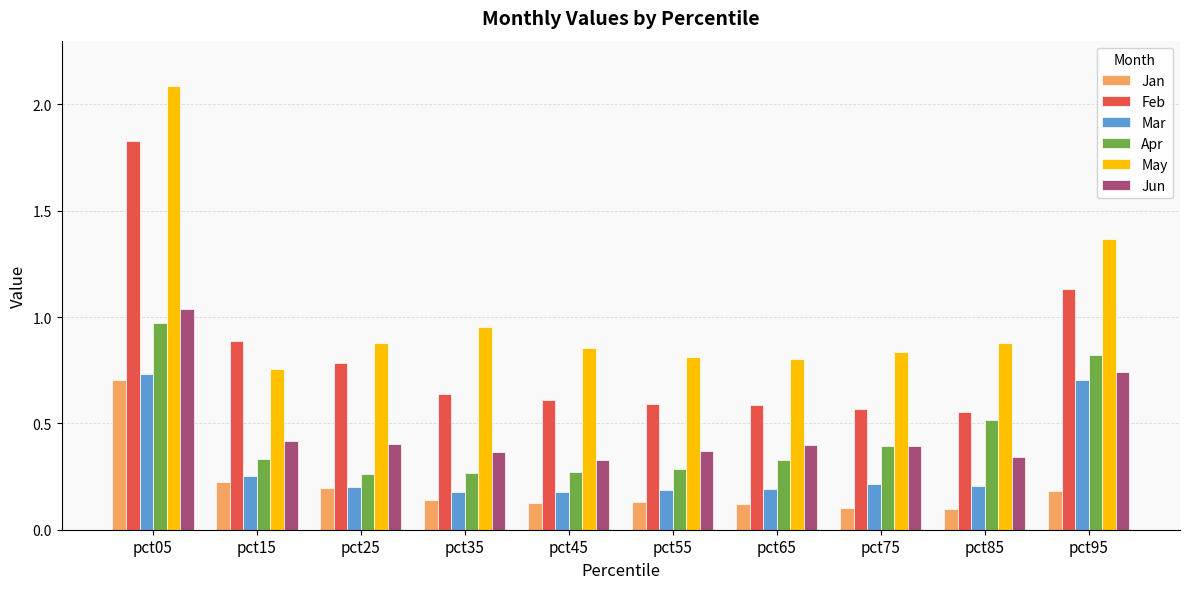

What is the difference between the second highest and second lowest values in the Mar series?

0.5